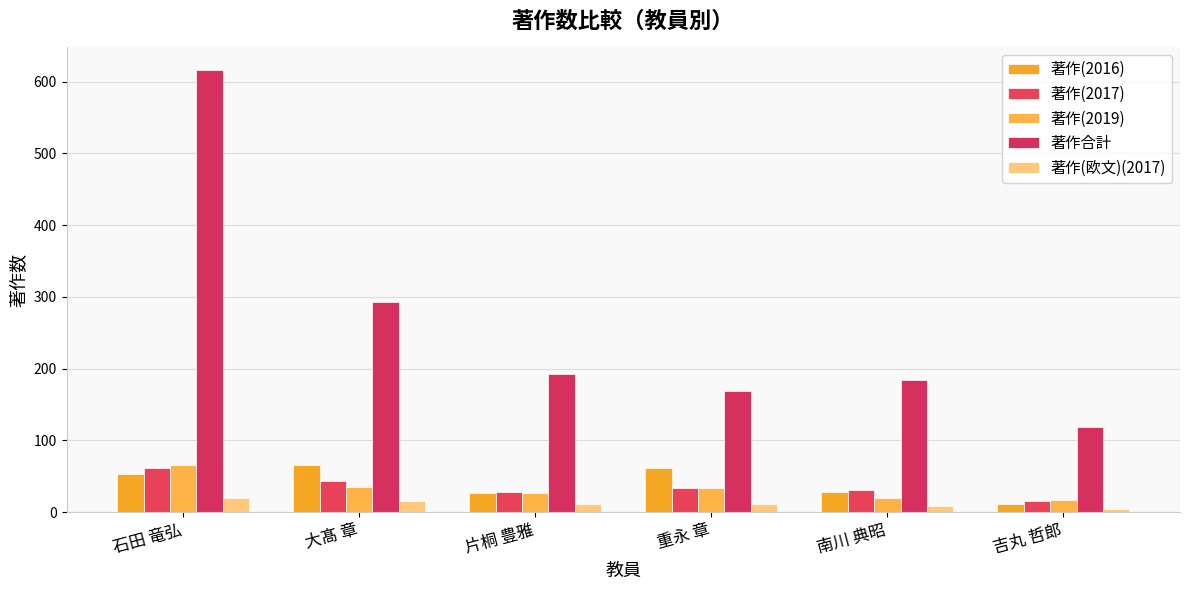

How many data points does each series have?

6